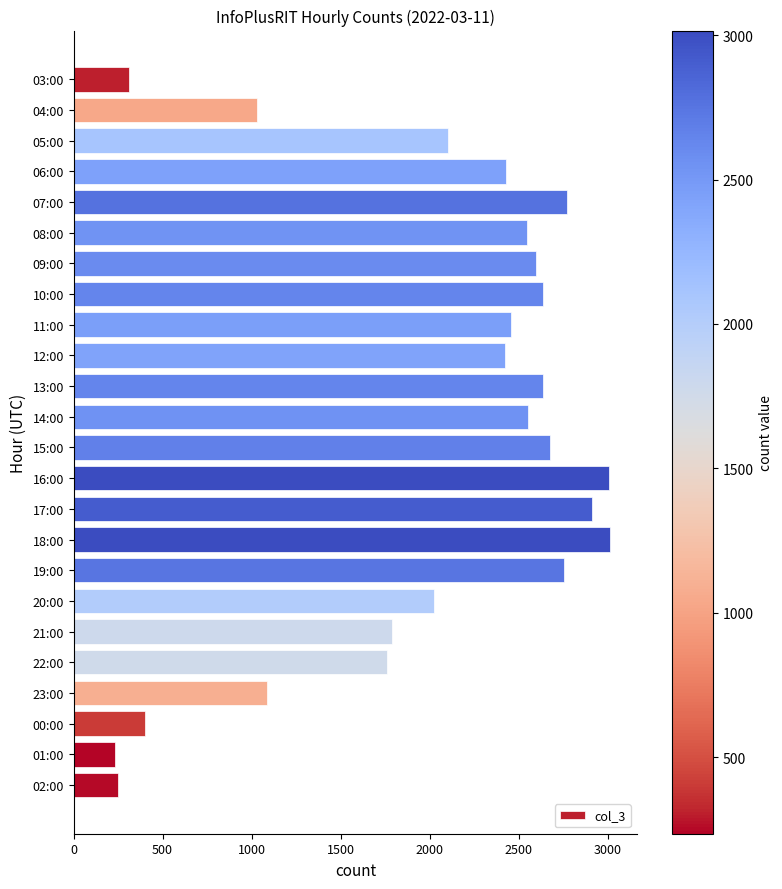

The value at 04:00 is 1029. True or false?

True